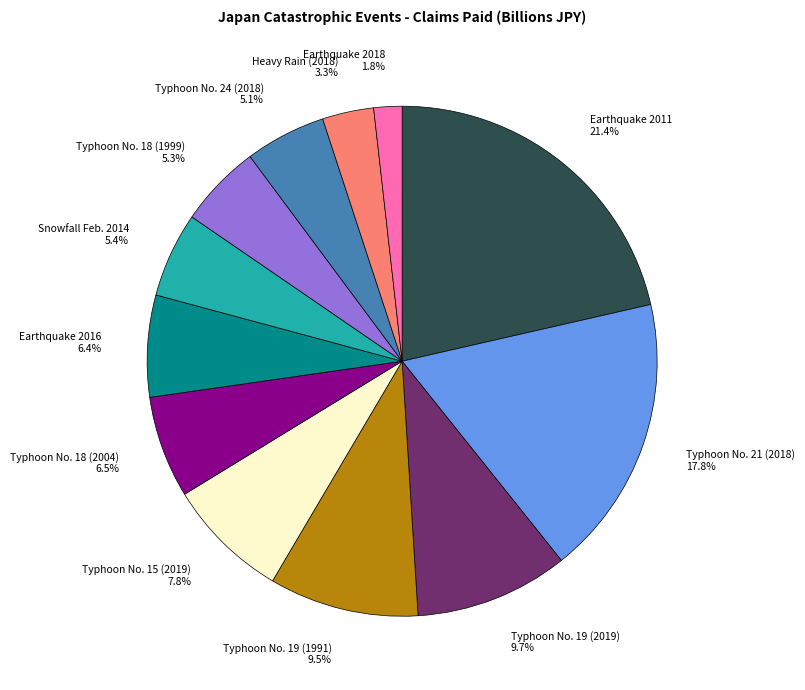

What is the ratio of the value at Earthquake 2016 to the value at Typhoon No. 18 (2004)?

1.0